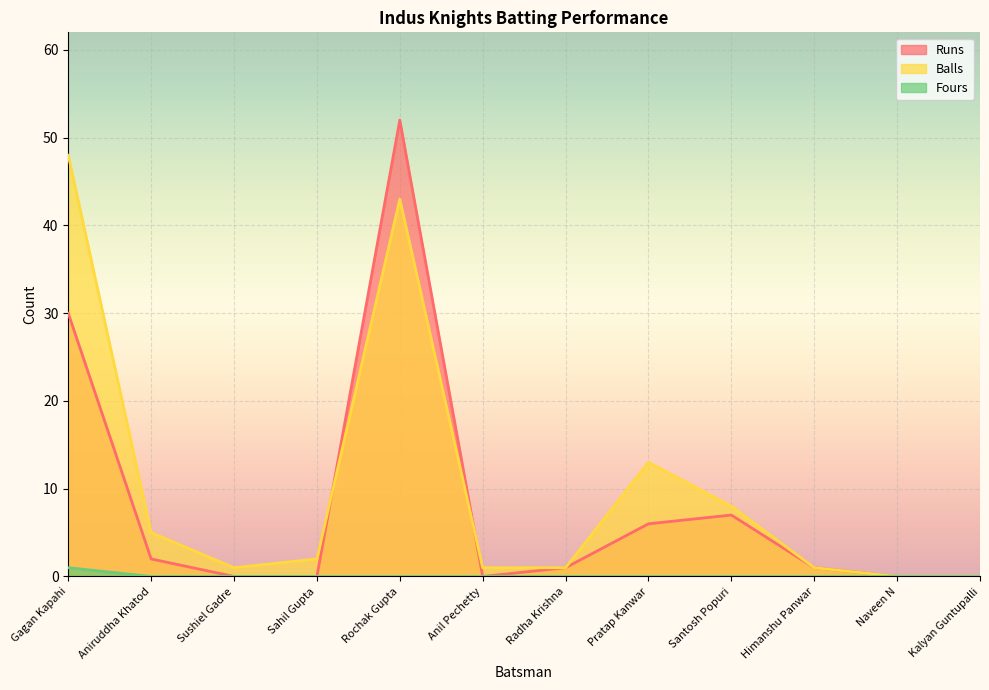

At which label does Runs reach its minimum?

Sushiel Gadre